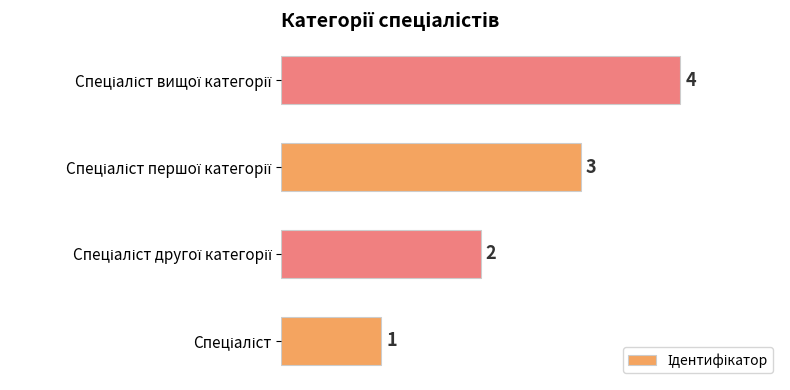

What is the sum of all values?

10